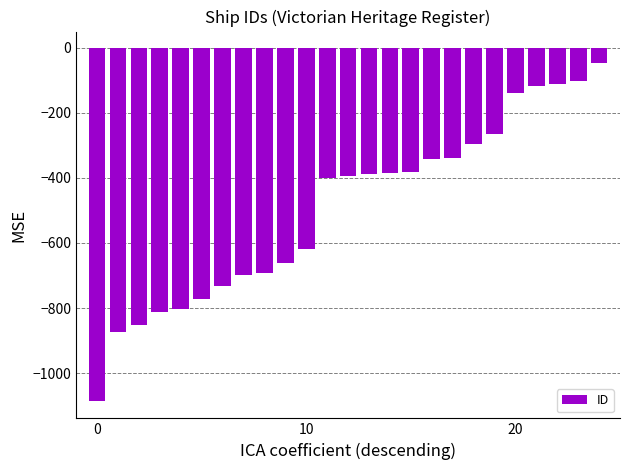

What is the difference between the second highest and second lowest values?

772